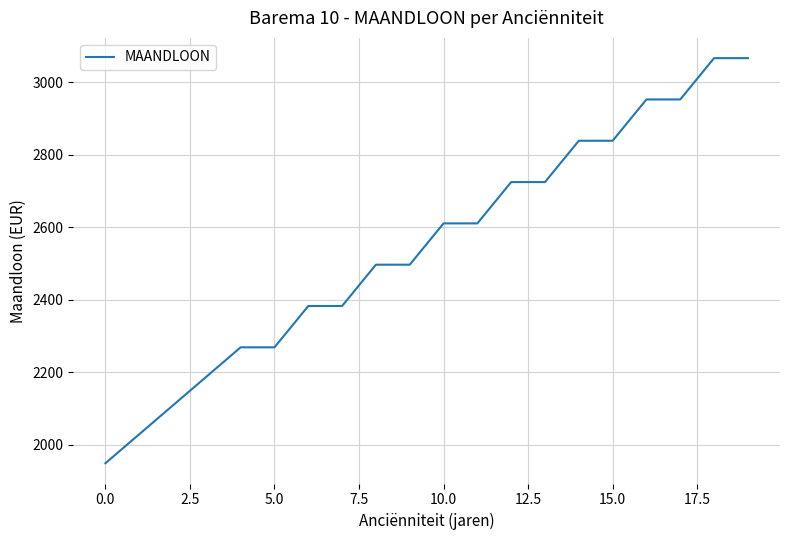

What is the greatest value displayed?

3066.7